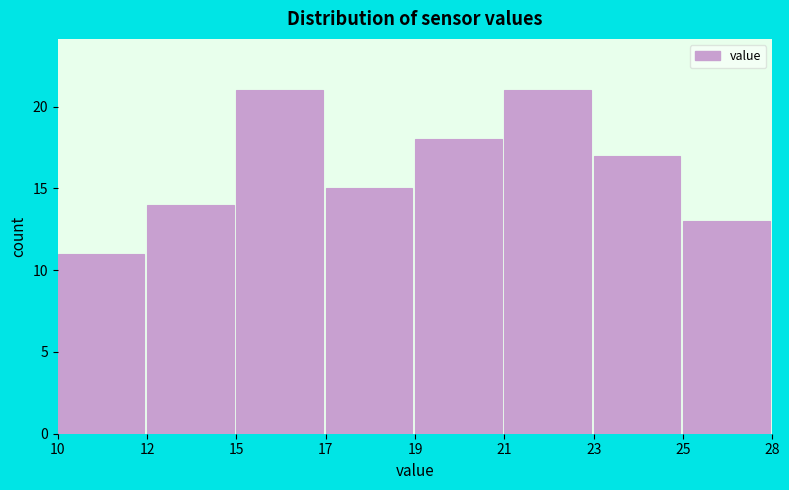

Reading right to left, transcribe all the data shown in this chart.

13	17	21	18	15	21	14	11